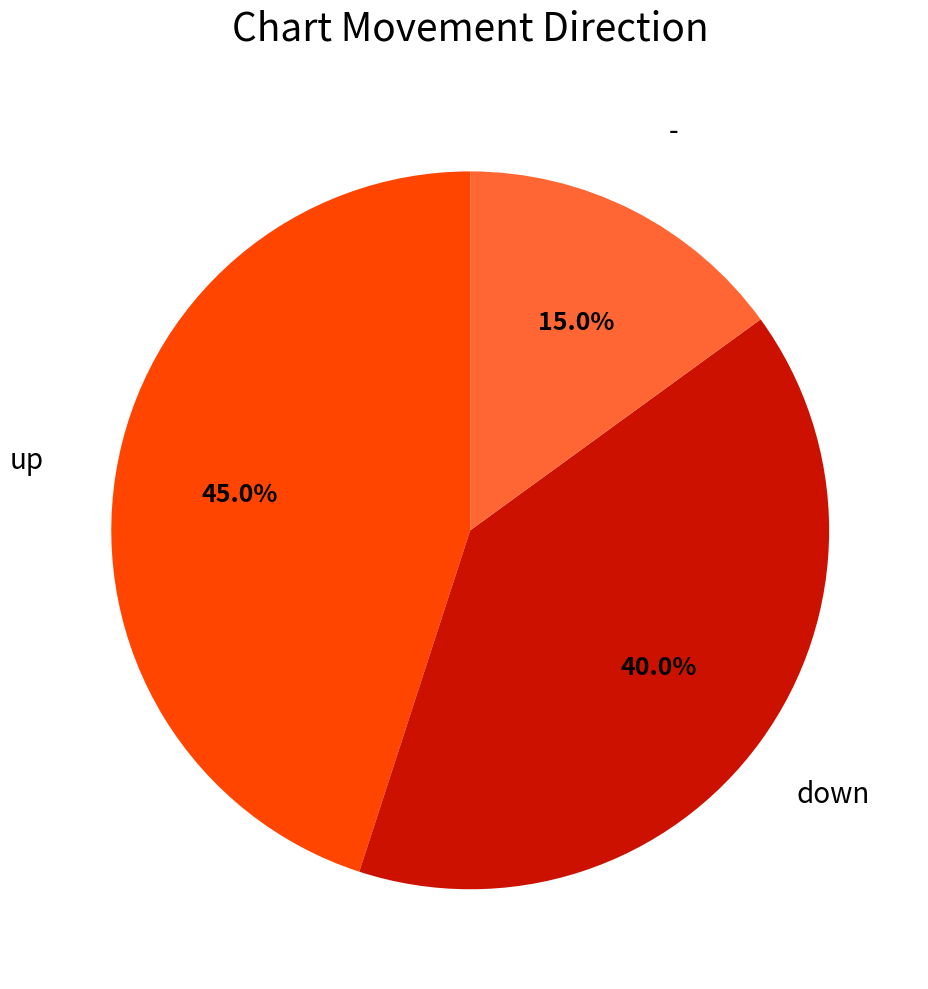

How many segments does this pie chart have?

3